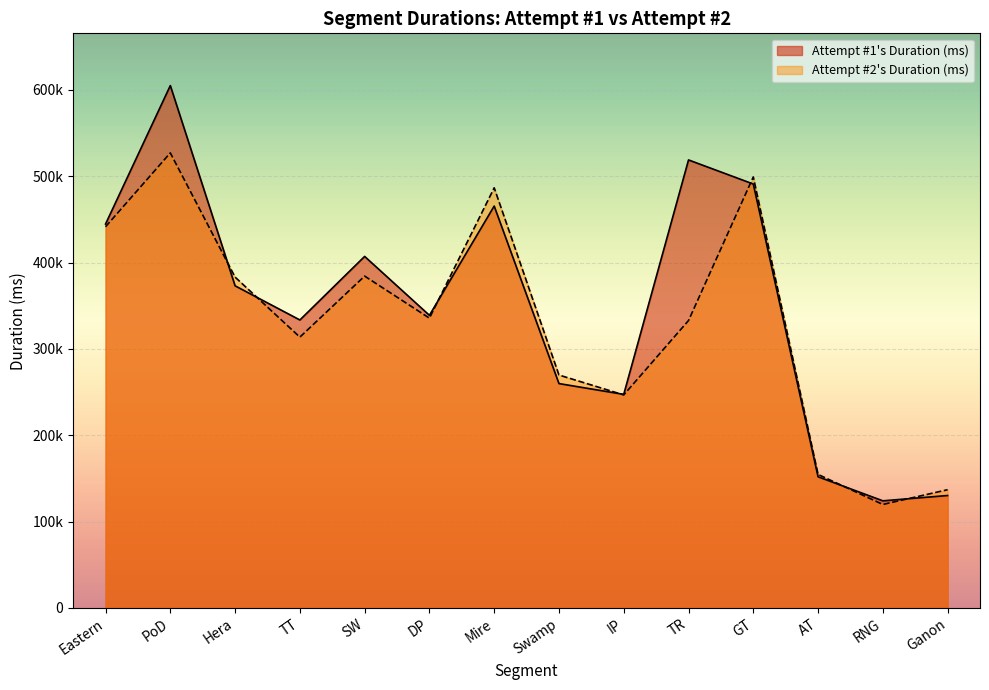

Which series has the largest total across all categories?

Attempt #1's Duration (ms)